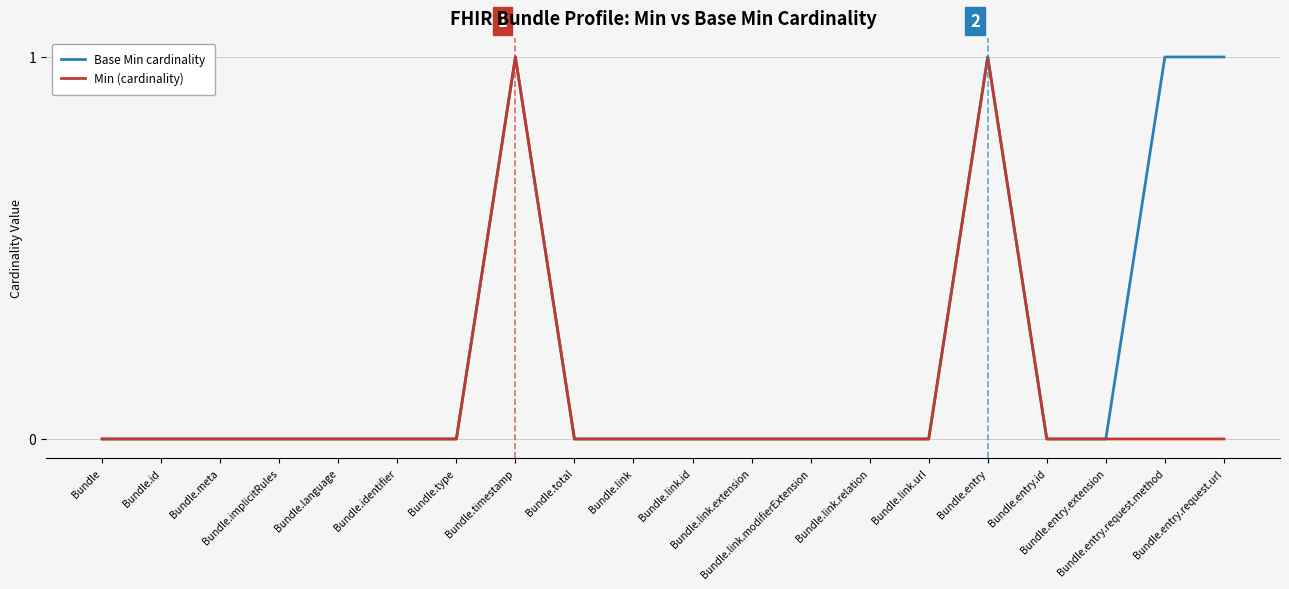

Reading left to right, what are all the values shown in this chart?

Base Min cardinality: 0	0	0	0	0	0	0	1	0	0	0	0	0	0	0	1	0	0	1	1
Min (cardinality): 0	0	0	0	0	0	0	1	0	0	0	0	0	0	0	1	0	0	0	0